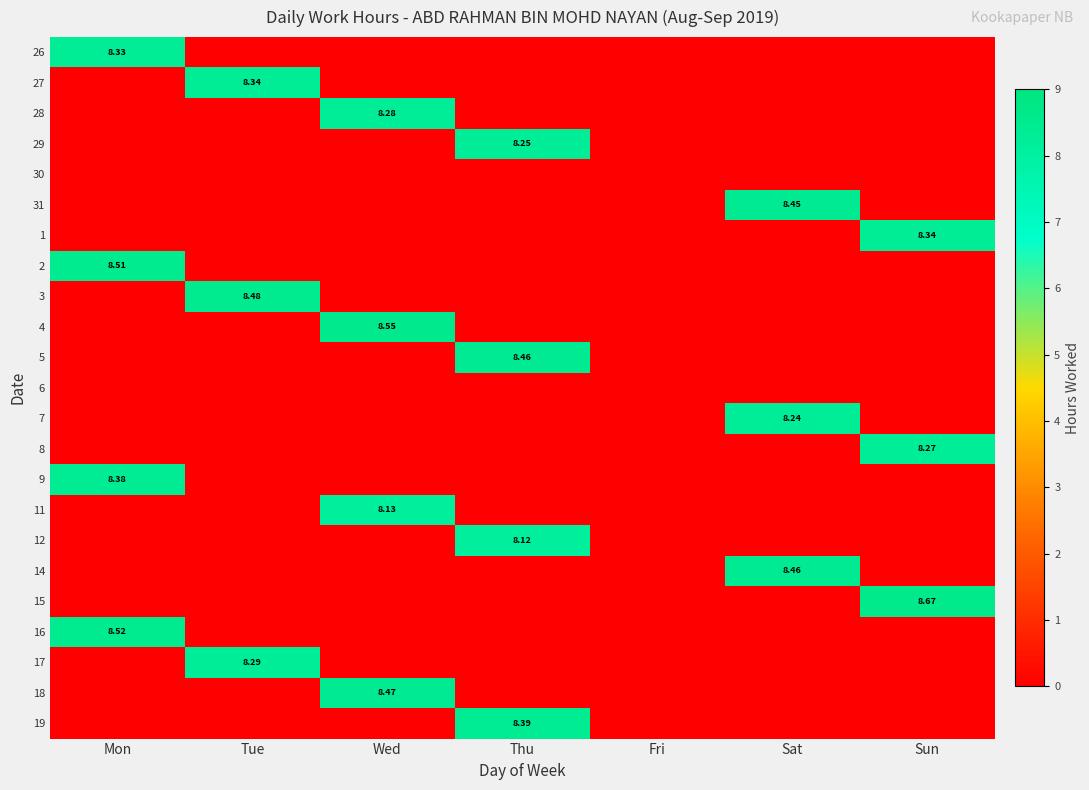

Is the value of 9 at Wed greater than the value of 29 at Sun?

No